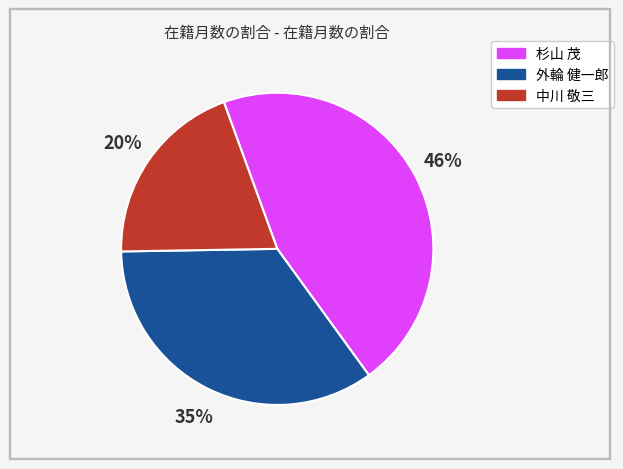

To the nearest percent, what is the difference between the 中川 敬三 and 外輪 健一郎 slice percentages?

15%